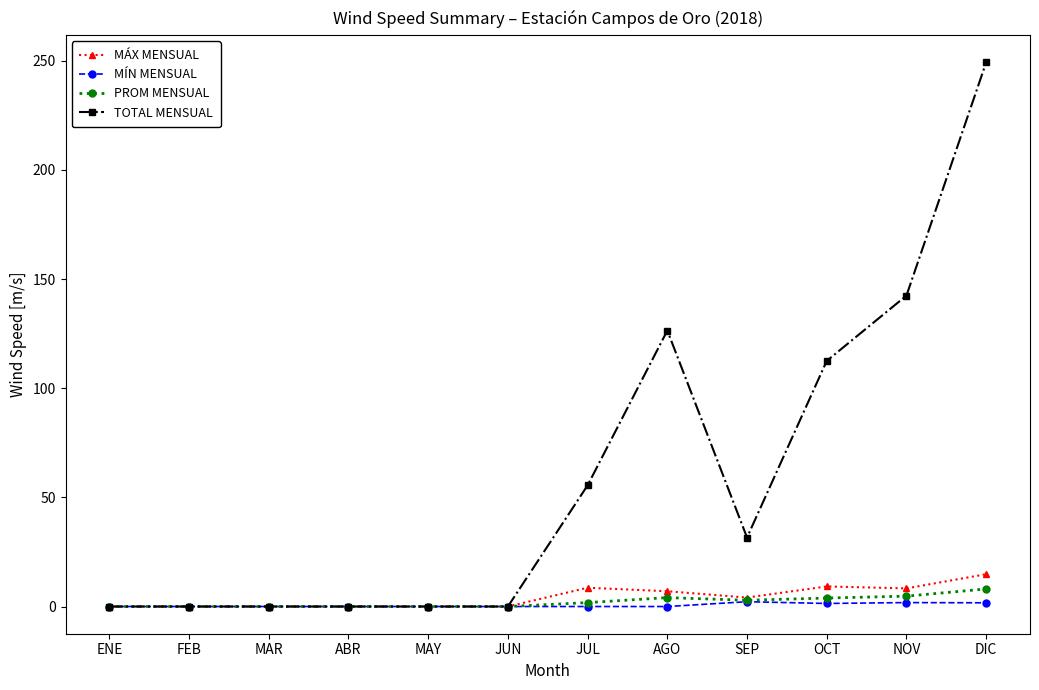

True or false: TOTAL MENSUAL has more than 0 points higher than both neighbors.

True